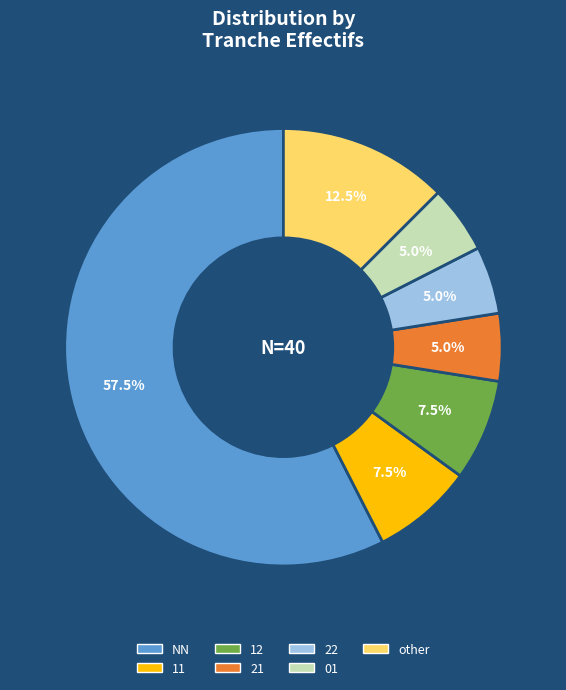

Is there any slice that represents more than half of the pie?

Yes